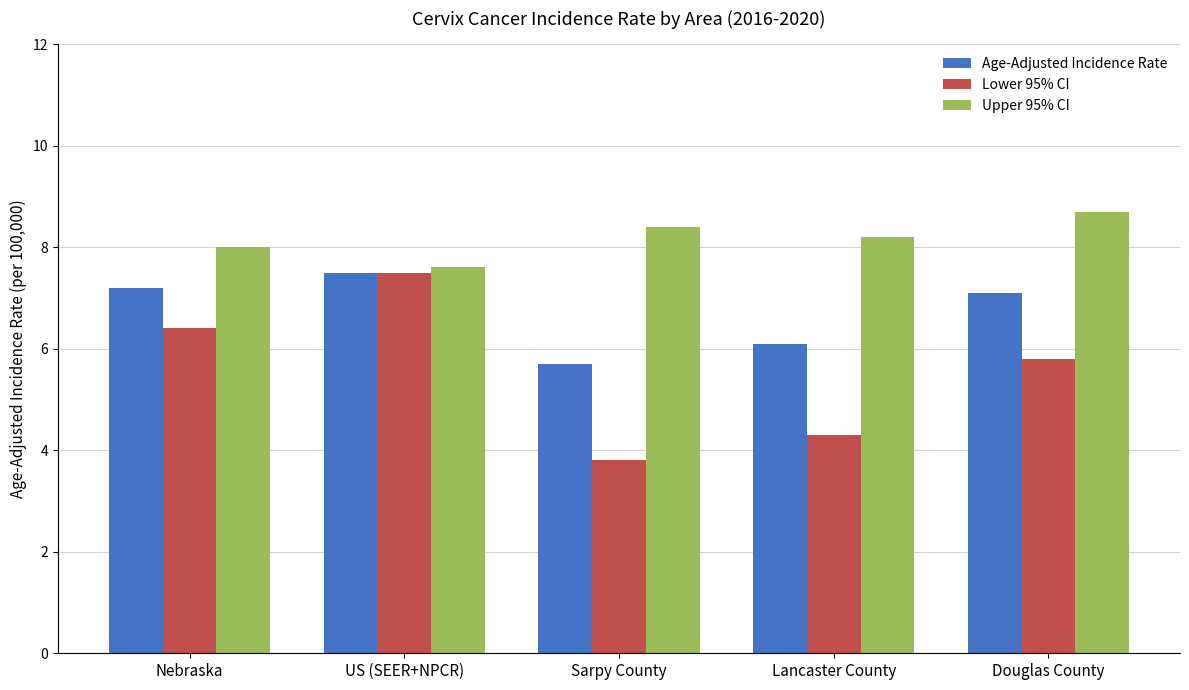

Rank the series by their average value, from lowest to highest.

Lower 95% CI, Age-Adjusted Incidence Rate, Upper 95% CI